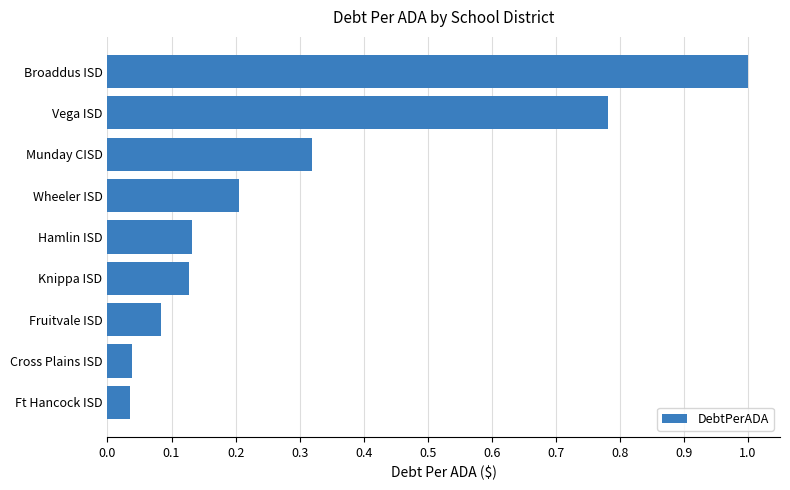

What is the difference between the maximum and minimum values?

1.0